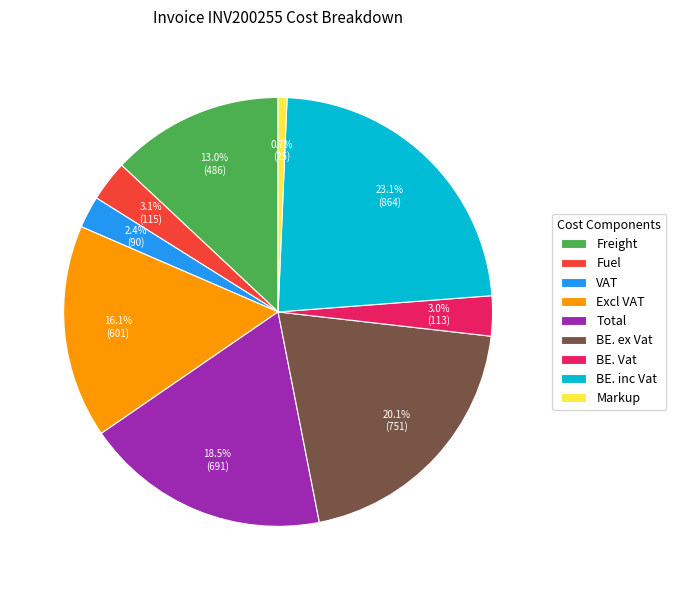

What is the ratio of the value at Freight to the value at BE. ex Vat?

0.6